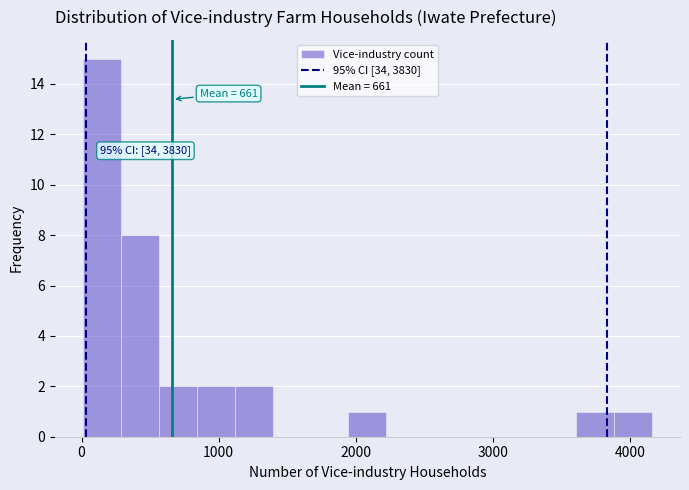

Read against the x-axis, roughly where is the centre of the tallest bar?

200